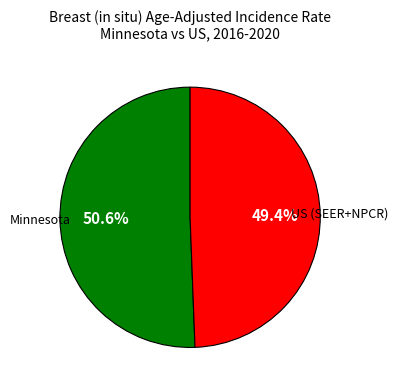

Is there a majority slice in this chart?

Yes